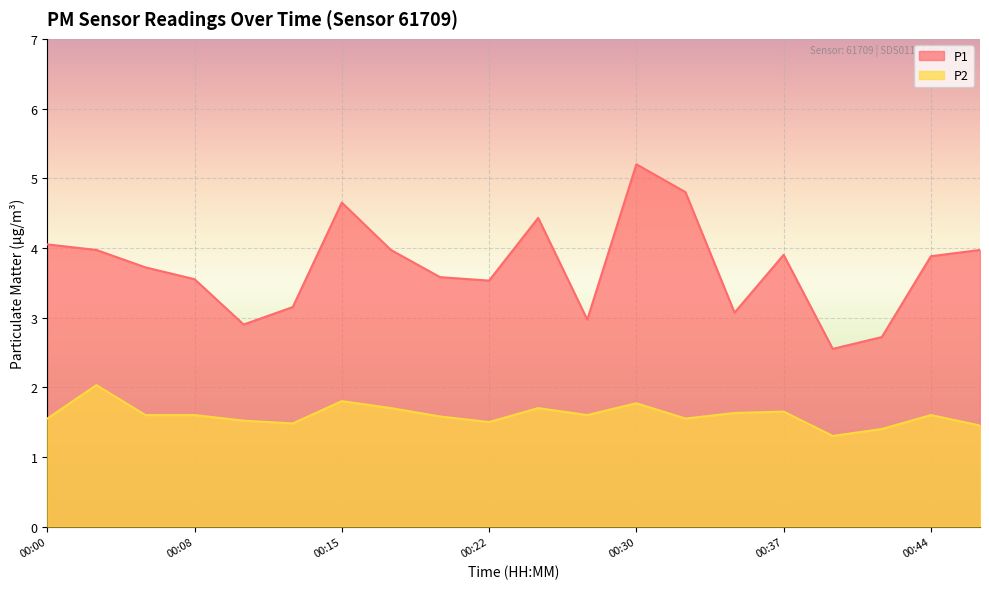

Does the chart display data point markers on the line(s)?

No